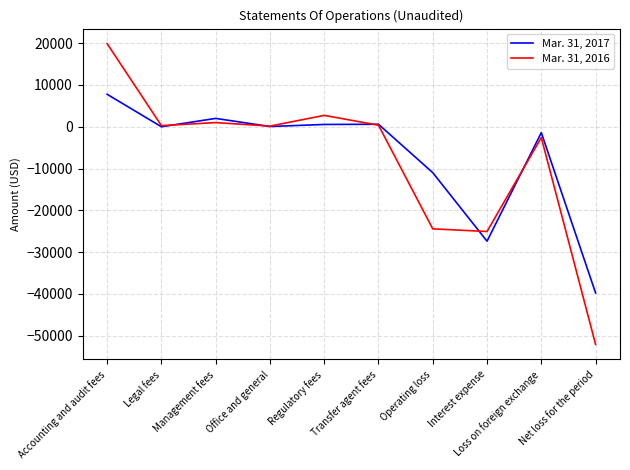

Which series has the largest range (max minus min)?

Mar. 31, 2016